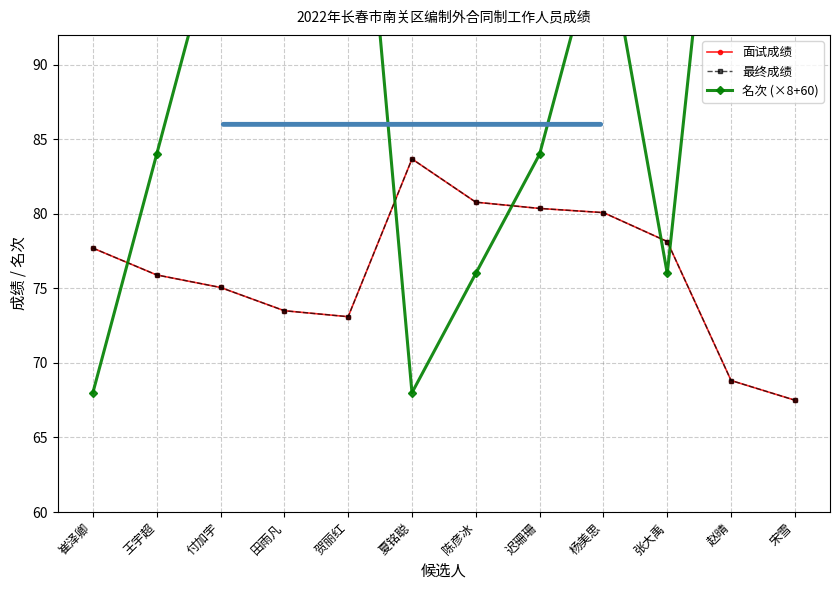

At which category is the sum across all series the highest?

贺丽红